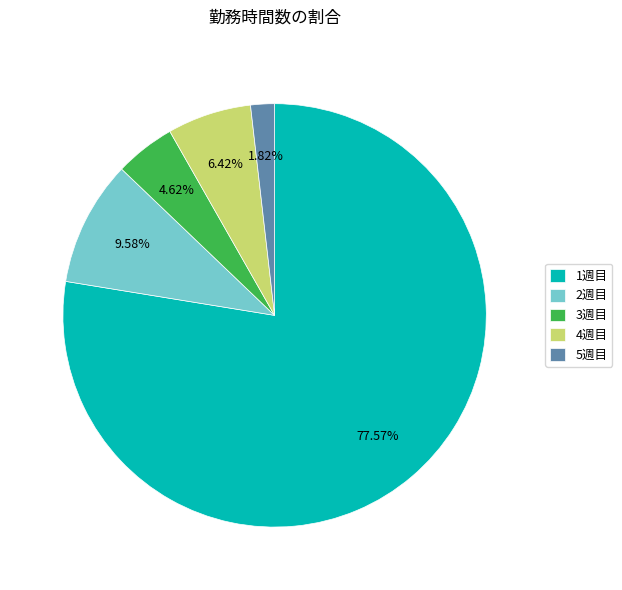

Rank the categories by value from highest to lowest.

1週目, 2週目, 4週目, 3週目, 5週目